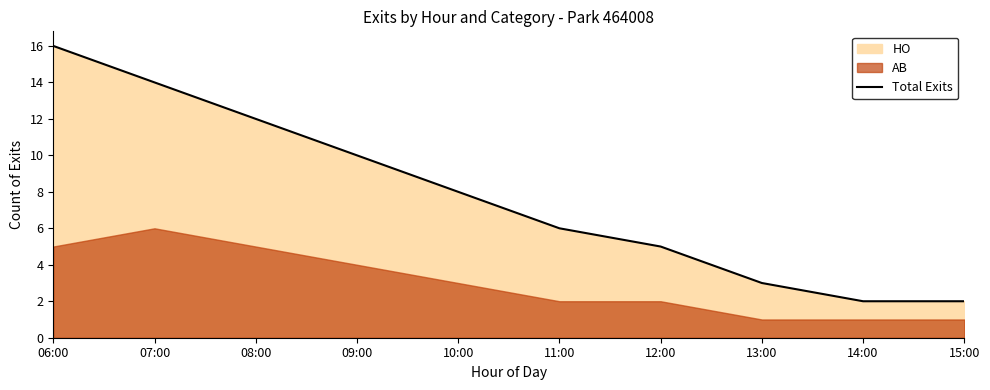

What is the change in value from 07:00 to 10:00?

-6